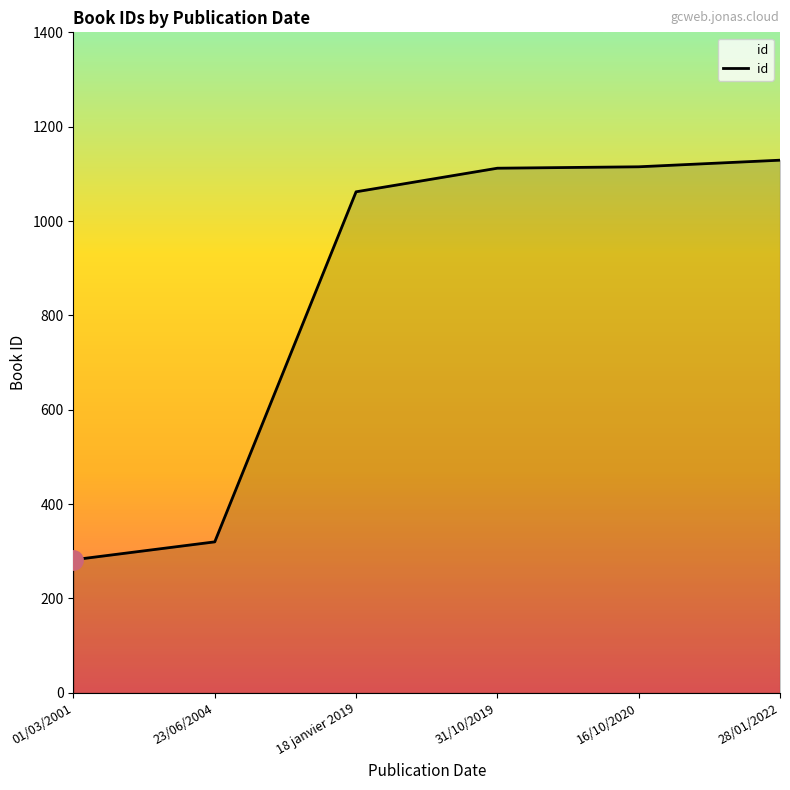

Between 16/10/2020 and 23/06/2004, which is larger?

16/10/2020